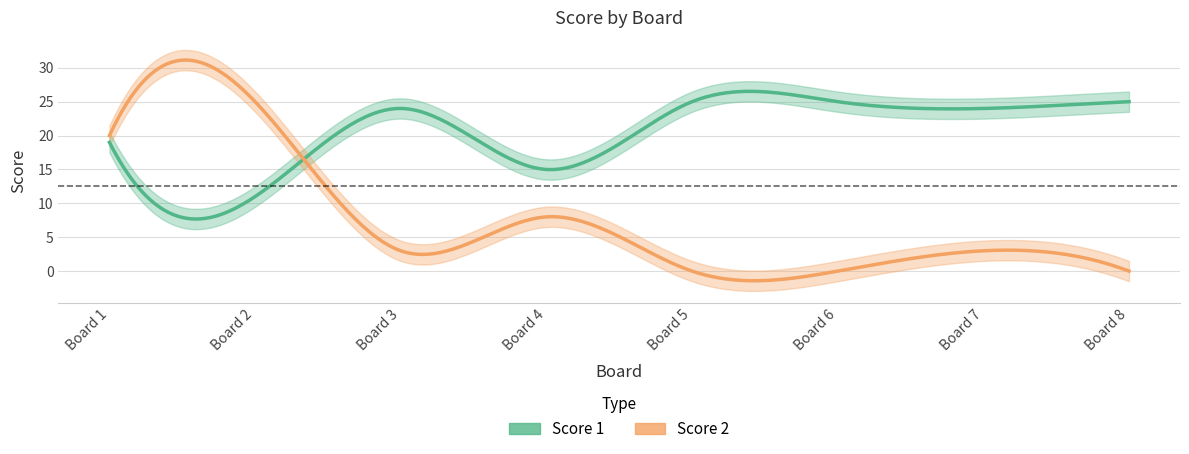

What is the difference between the highest and lowest values at 2?

14